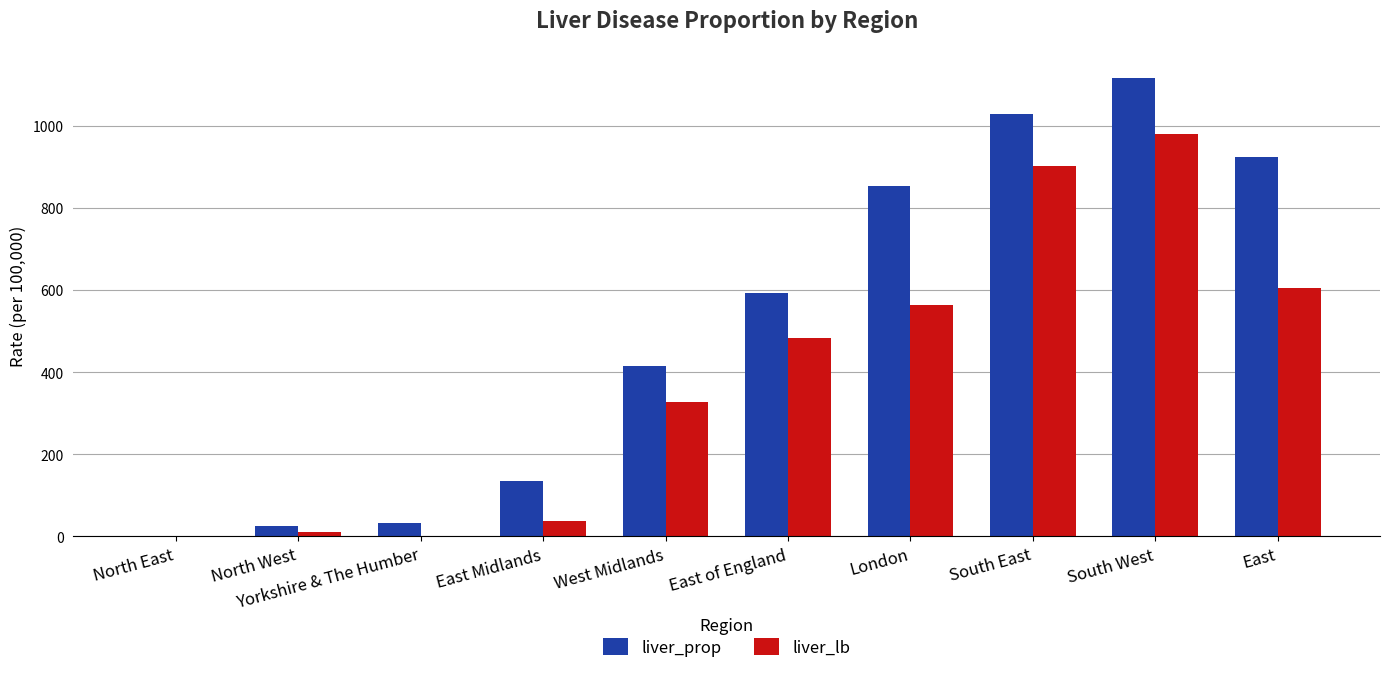

At which label is liver_prop closest to 558?

East of England